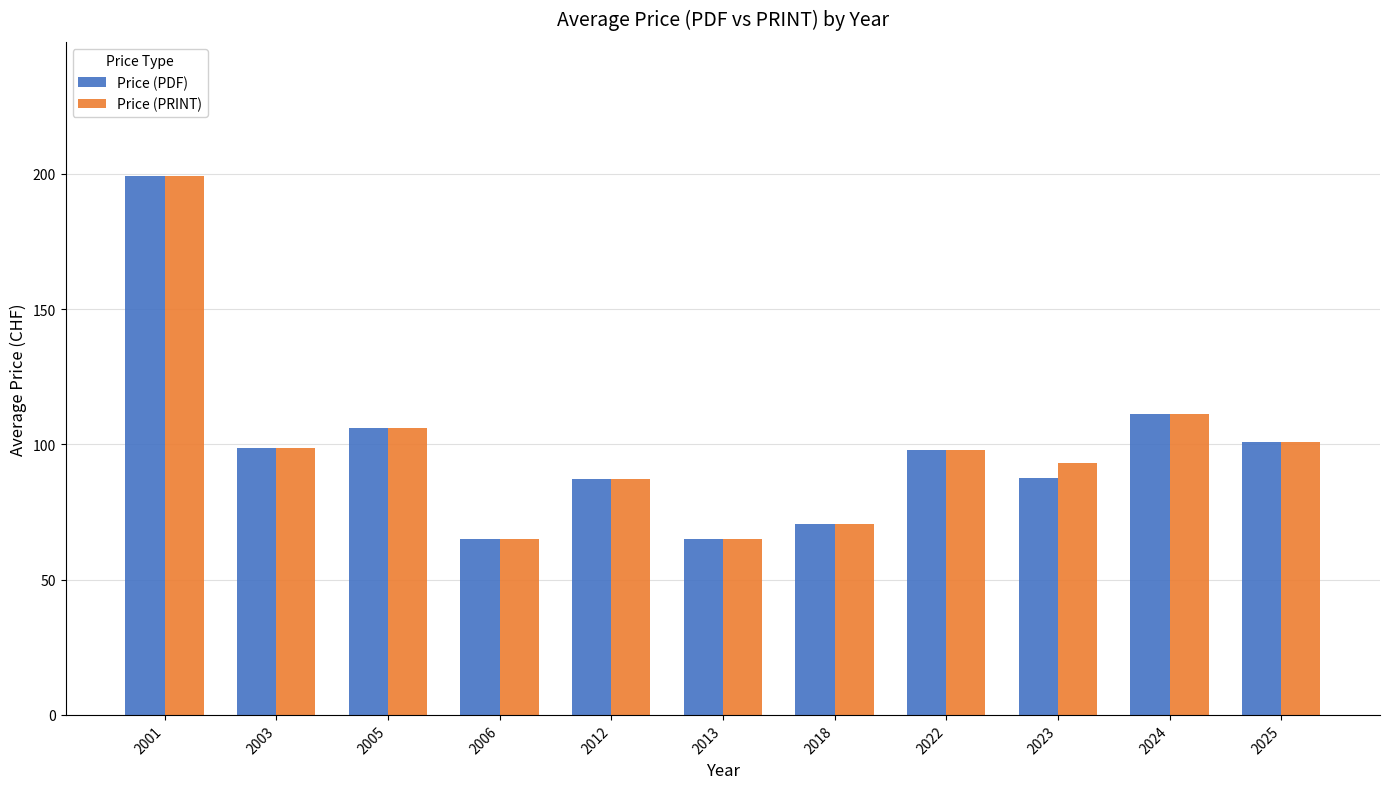

What is the greatest value displayed?

199.0